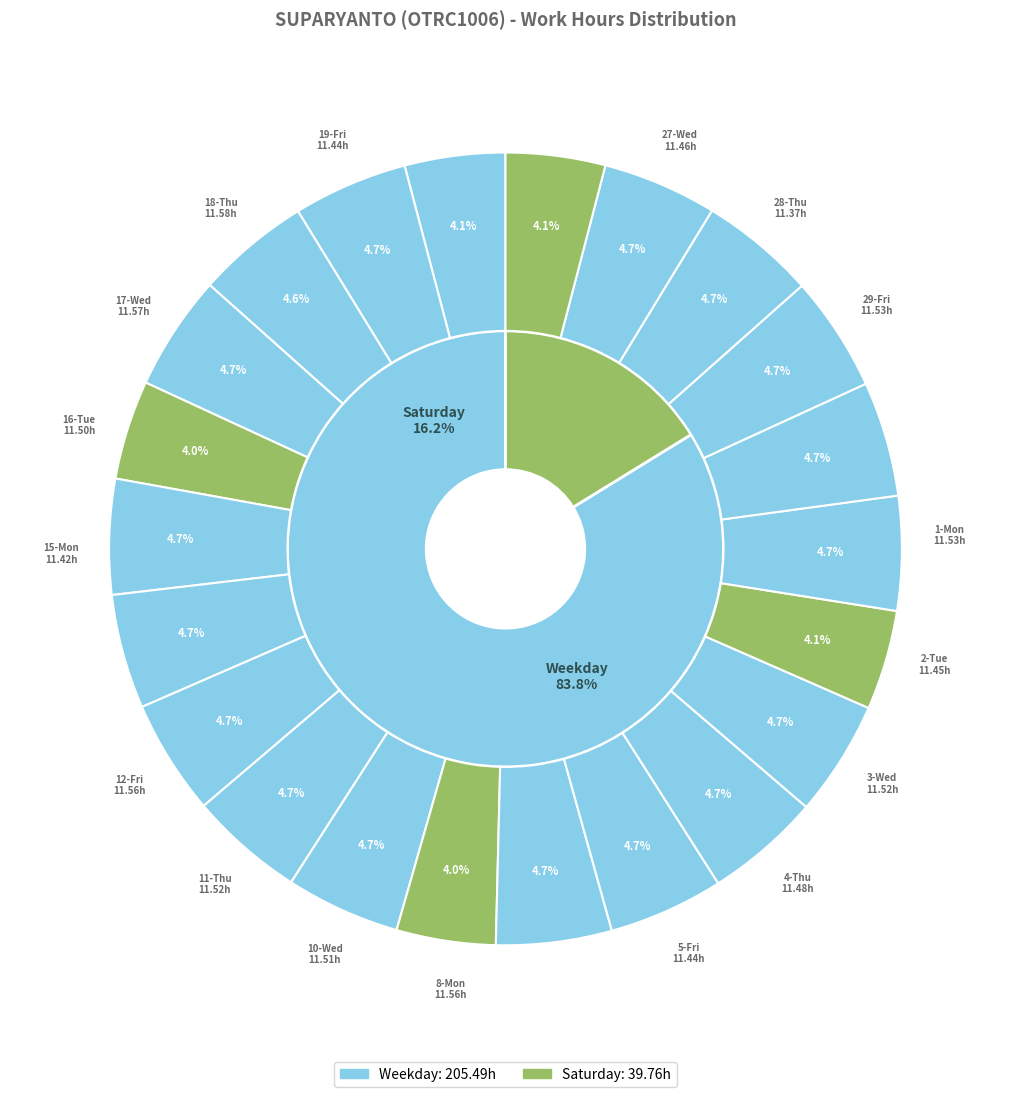

What is the ratio of the value at 2-Tue to the value at 4-Thu?

1.0